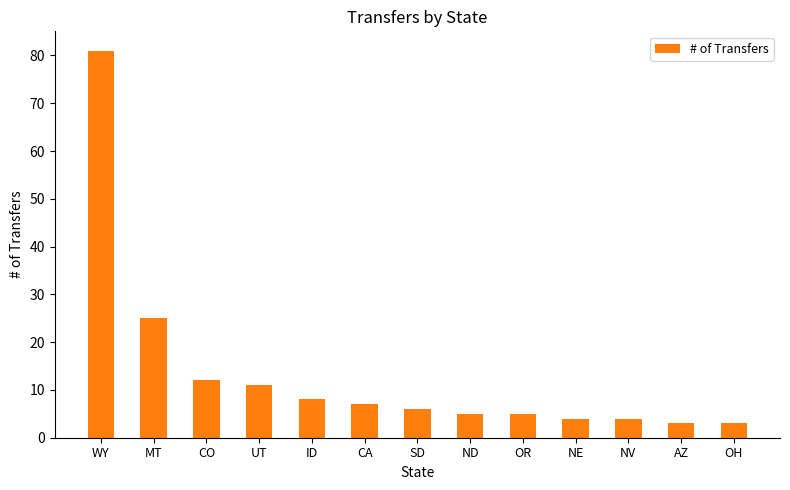

What is the sum of all values?

174